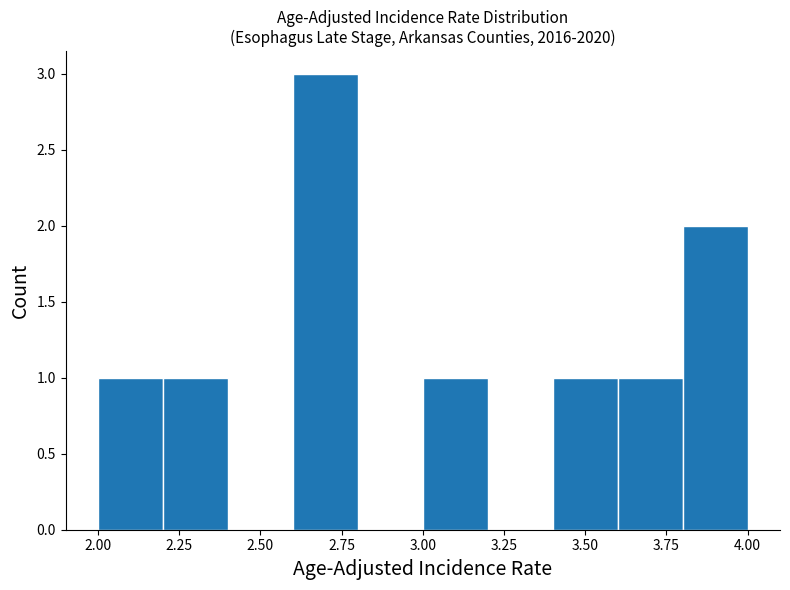

How tall is the bar that spans 3.0 to 3.2 on the x-axis? The values are not printed on the chart, so give them approximately, as read against the axis.

1